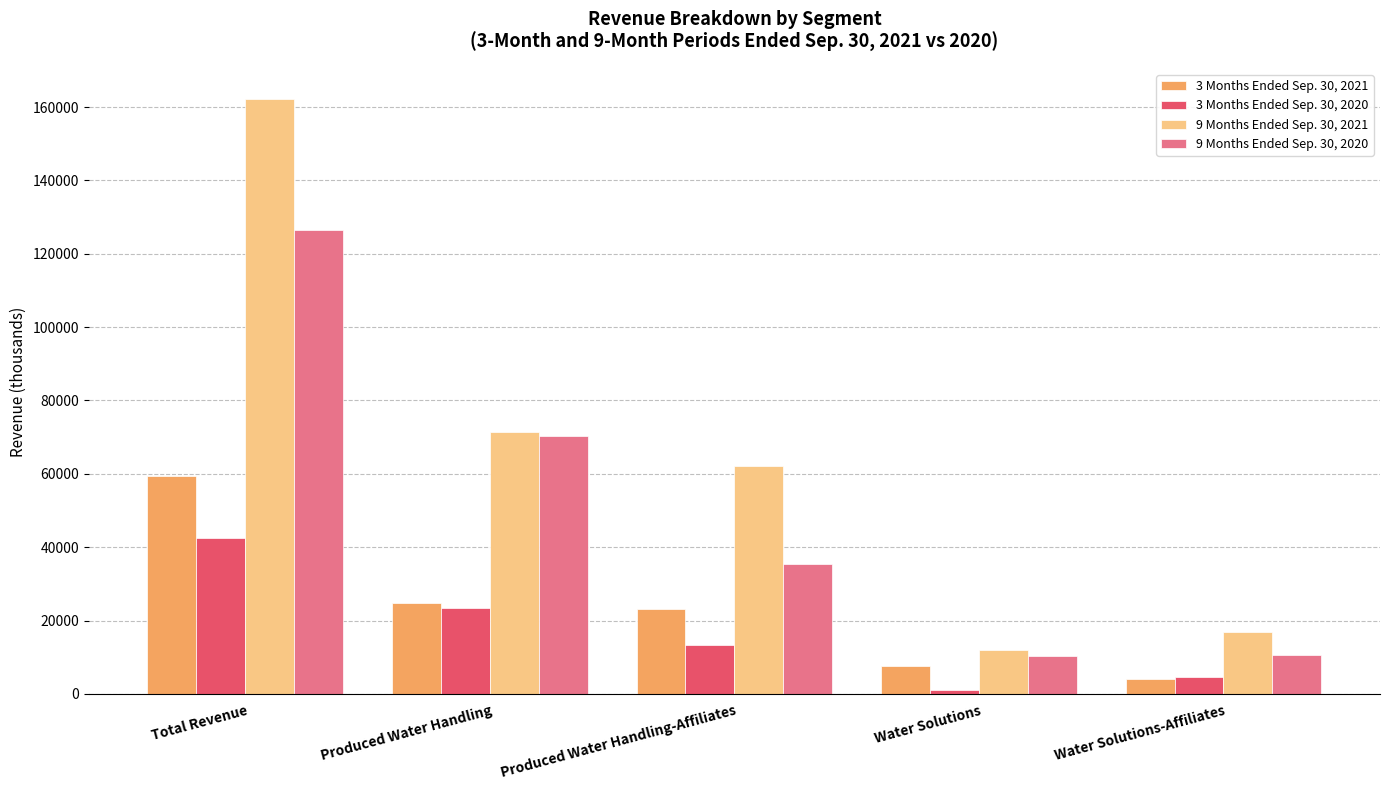

The value of 9 Months Ended Sep. 30, 2021 at Water Solutions is 11824. True or false?

True